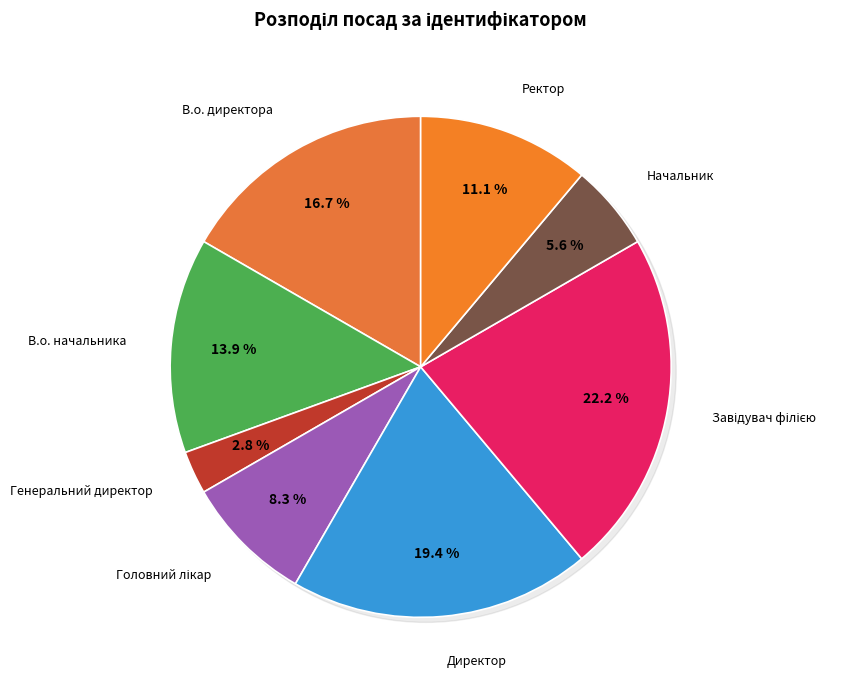

True or false: Генеральний директор accounts for 3% of the total.

True